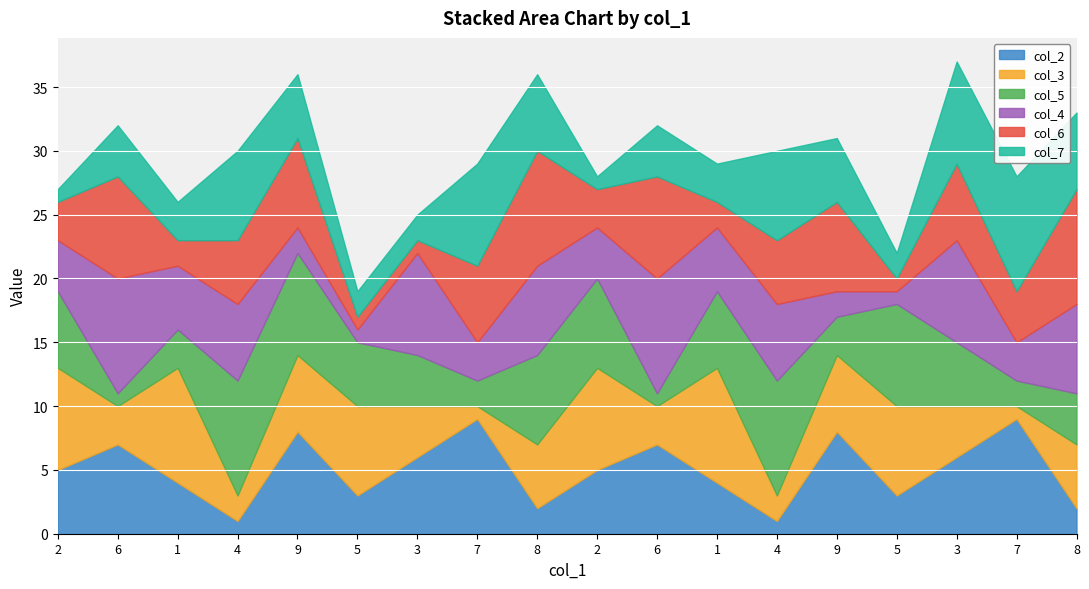

Rank the series at 3 from highest to lowest value.

col_4, col_2, col_3, col_5, col_7, col_6